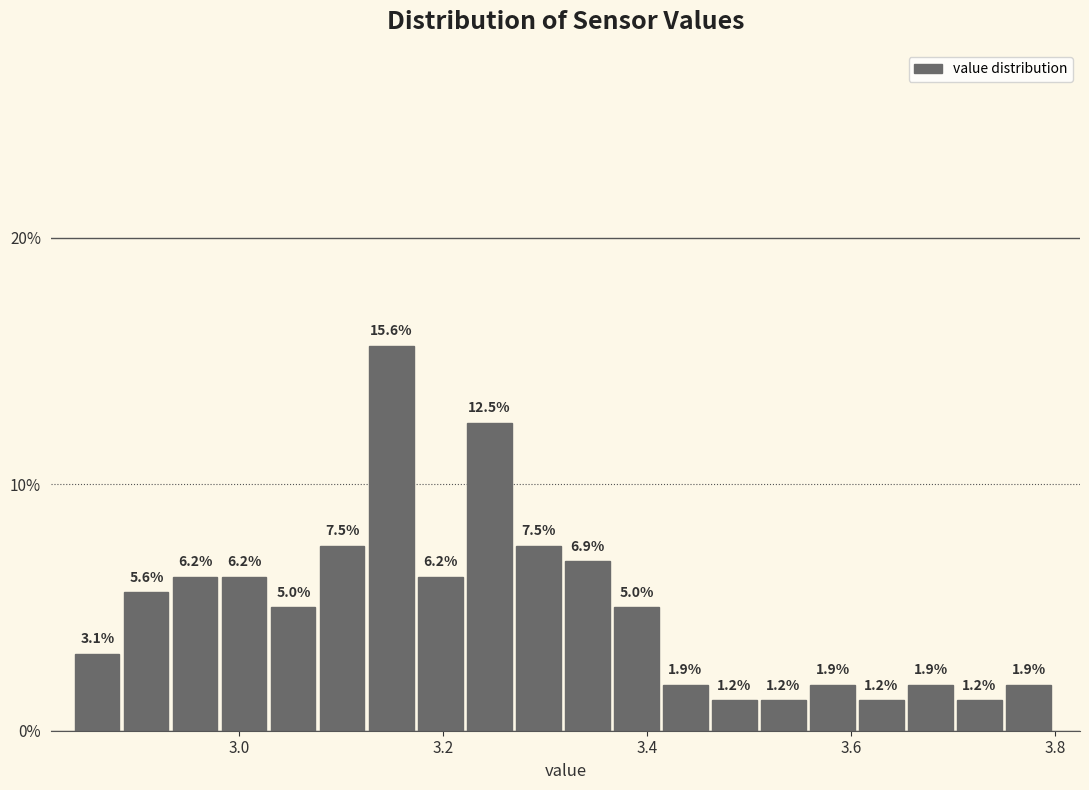

Around what value on the x-axis is the tallest bar? Give the approximate position of its centre, as read against the axis.

3.14